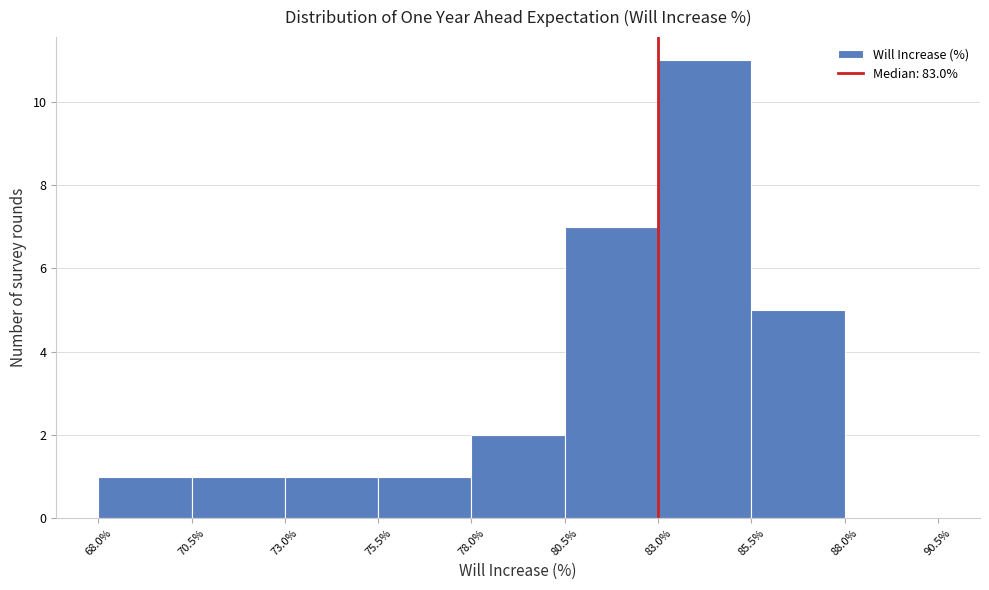

Reading left to right, list every bar in this chart as the range it spans on the x-axis followed by its height. The values are not printed on the chart, so give them approximately, as read against the axis.

68.0% to 70.5%: 1
70.5% to 73.0%: 1
73.0% to 75.5%: 1
75.5% to 78.0%: 1
78.0% to 80.5%: 2
80.5% to 83.0%: 7
83.0% to 85.5%: 11
85.5% to 88.0%: 5
88.0% to 90.5%: 0